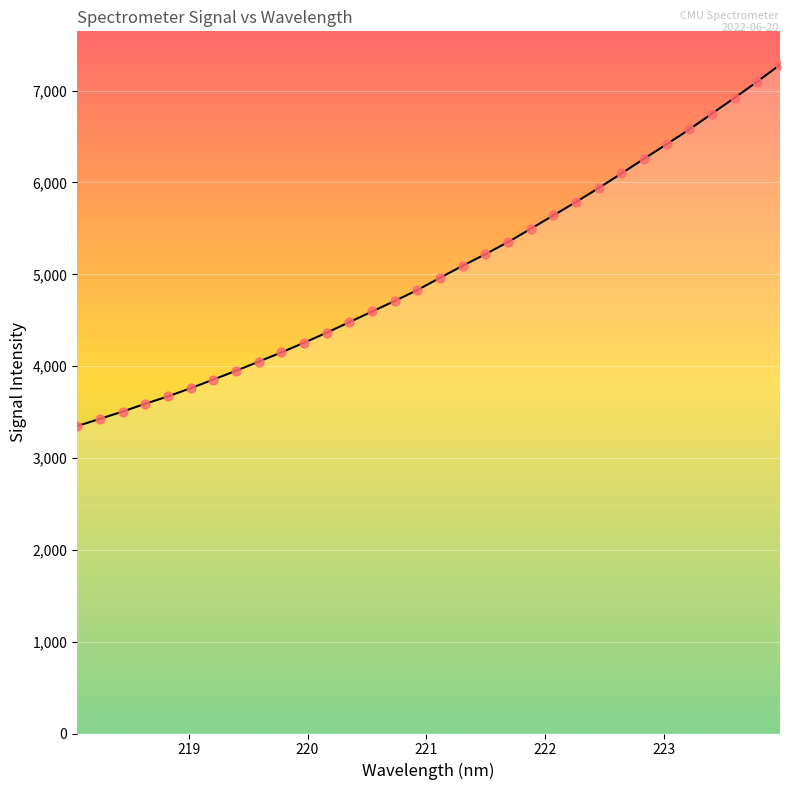

What is the minimum value shown in the chart?

3347.3